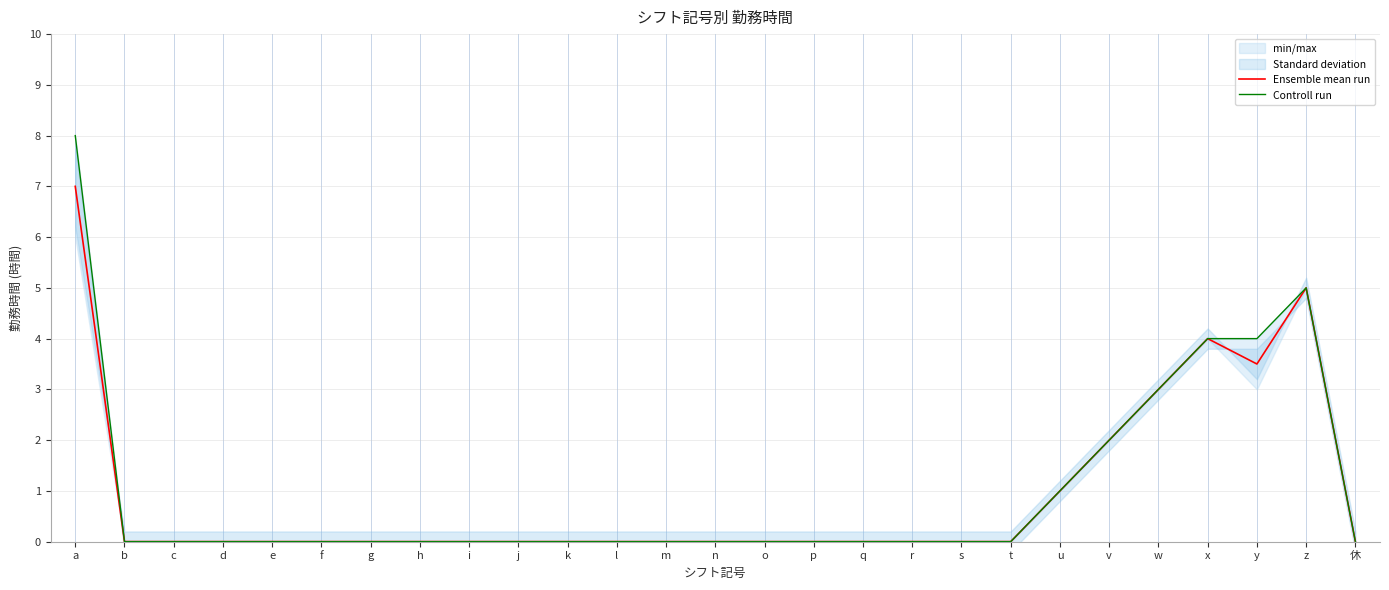

Is the value of Ensemble mean run at a greater than the value of Controll run at p?

Yes